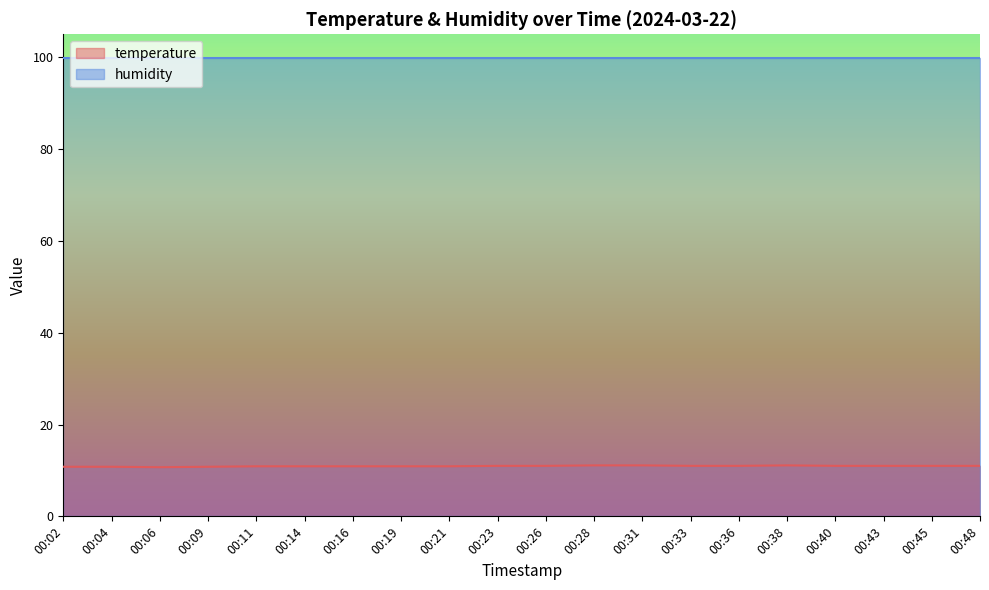

Where is the first local maximum?

00:38